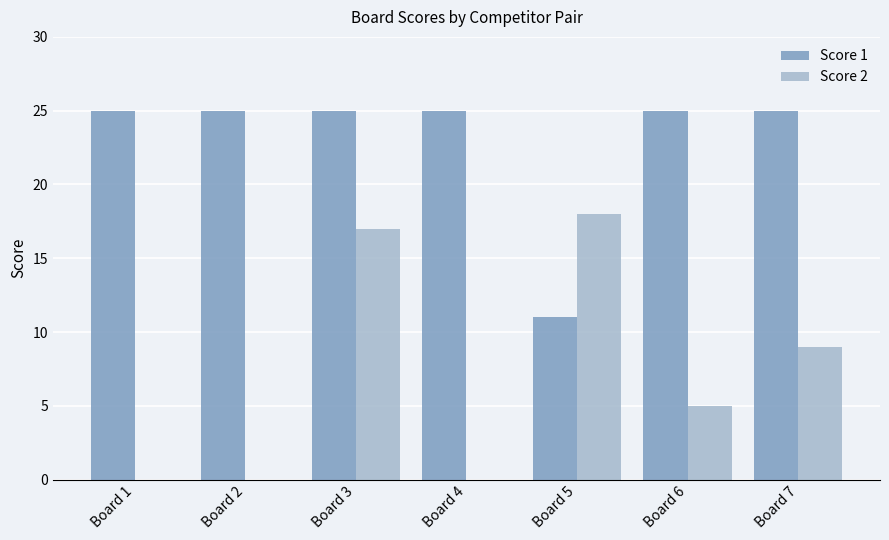

The Score 2 series shows -10 at Board 4. True or false?

False